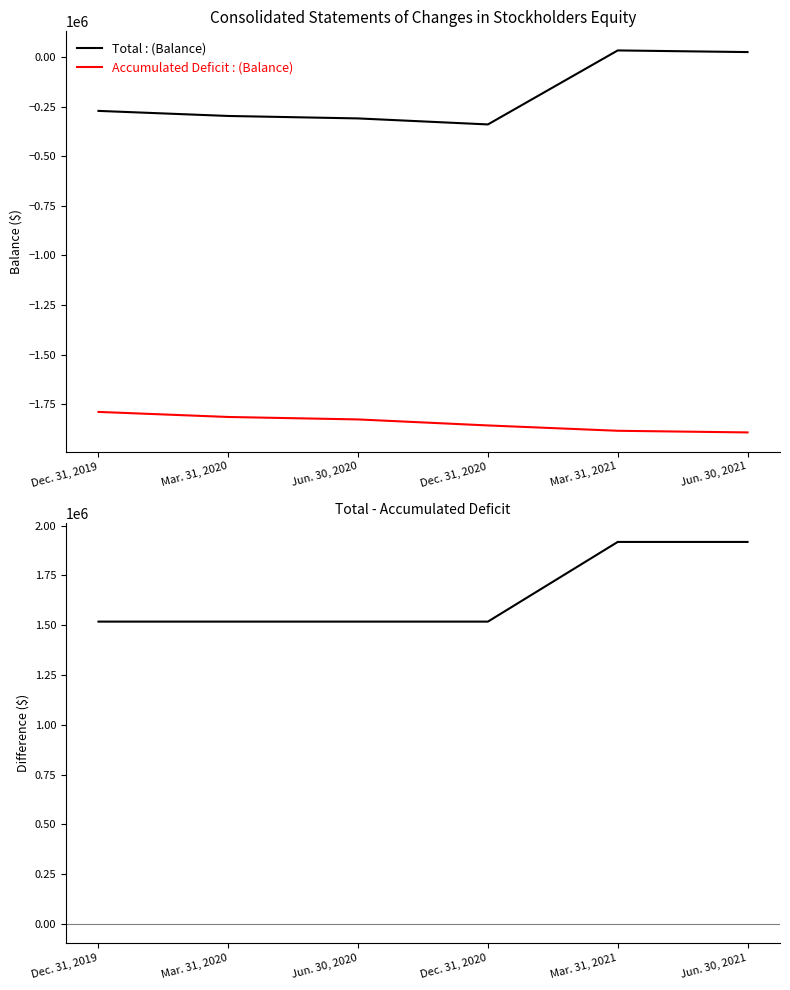

At Mar. 31, 2020, list the series in order from largest to smallest.

Total - Accumulated Deficit, Total, Accumulated Deficit